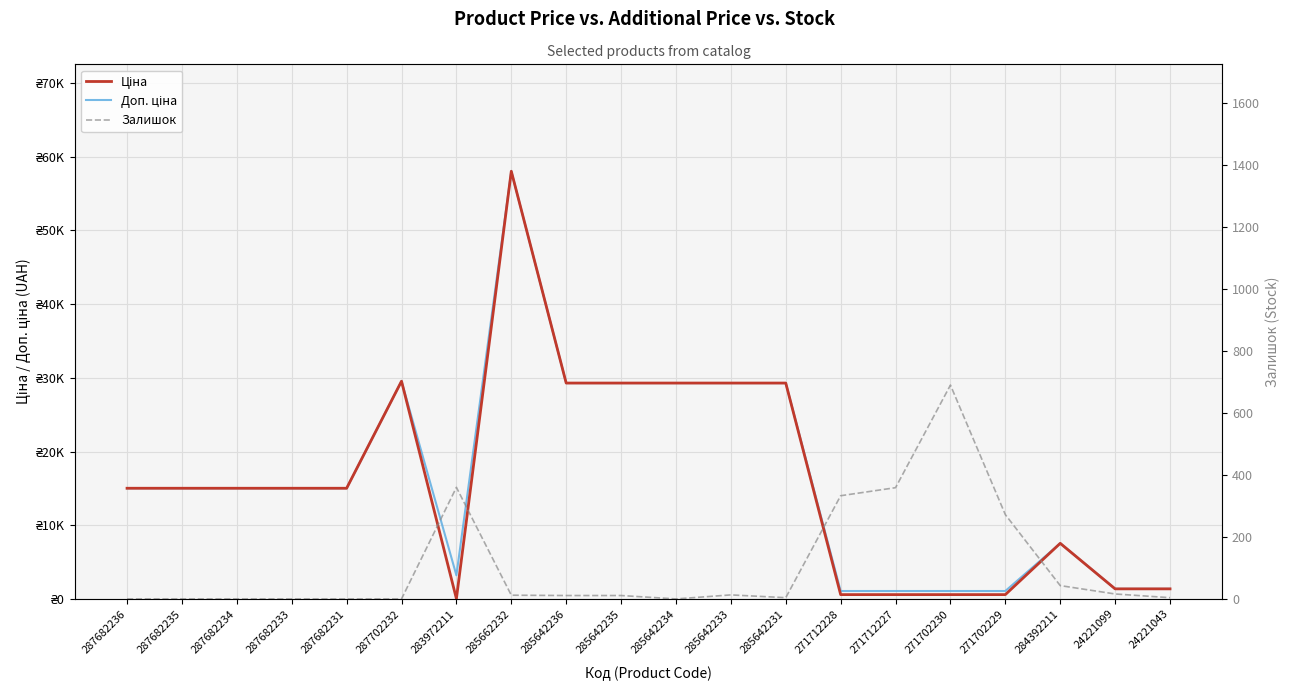

What is the sum of all Доп. ціна values?

326937.1